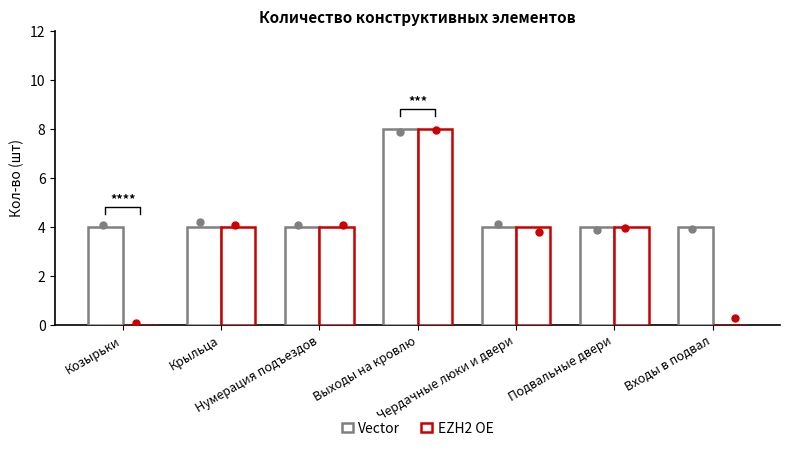

At which category is the sum across all series the highest?

Выходы на кровлю